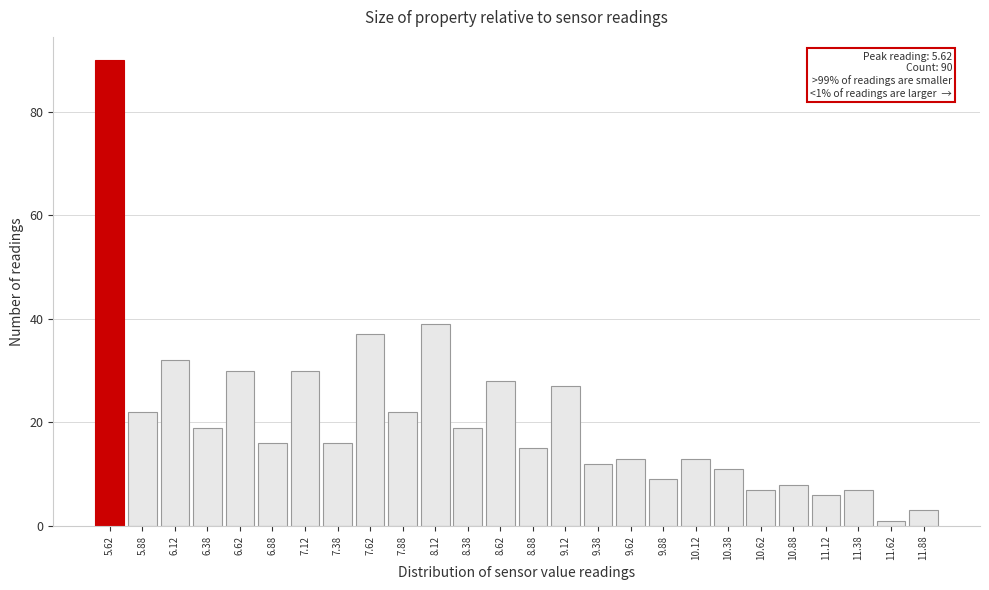

Which range on the x-axis has the tallest bar?

5.50 to 5.75